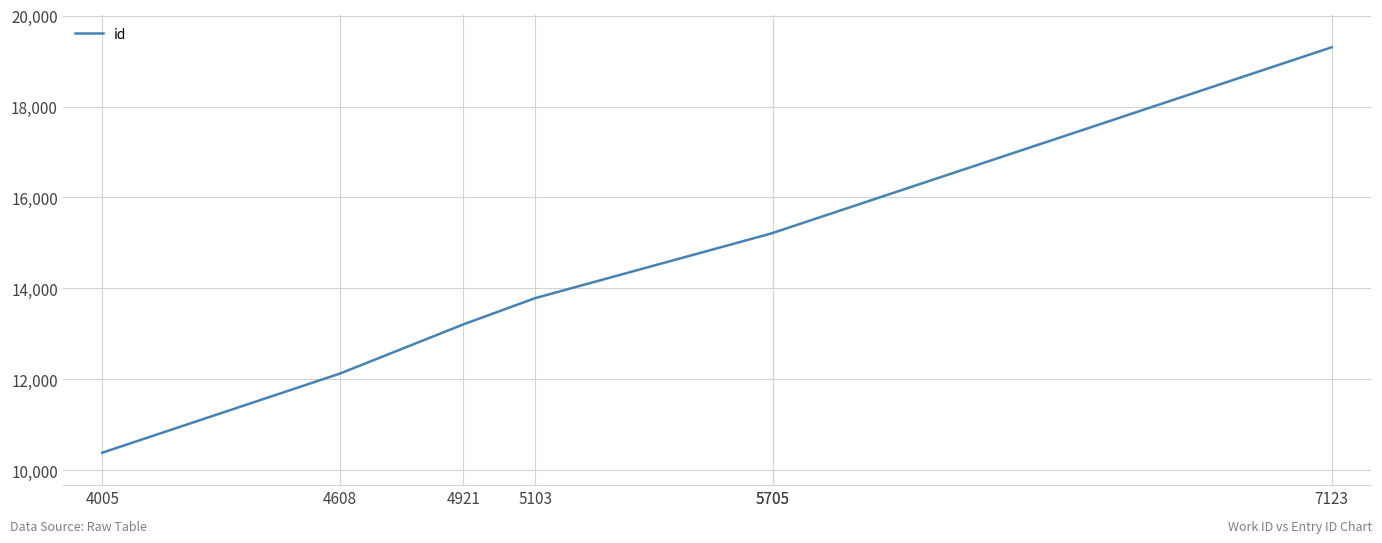

At which label does the data first exceed 13787?

5705